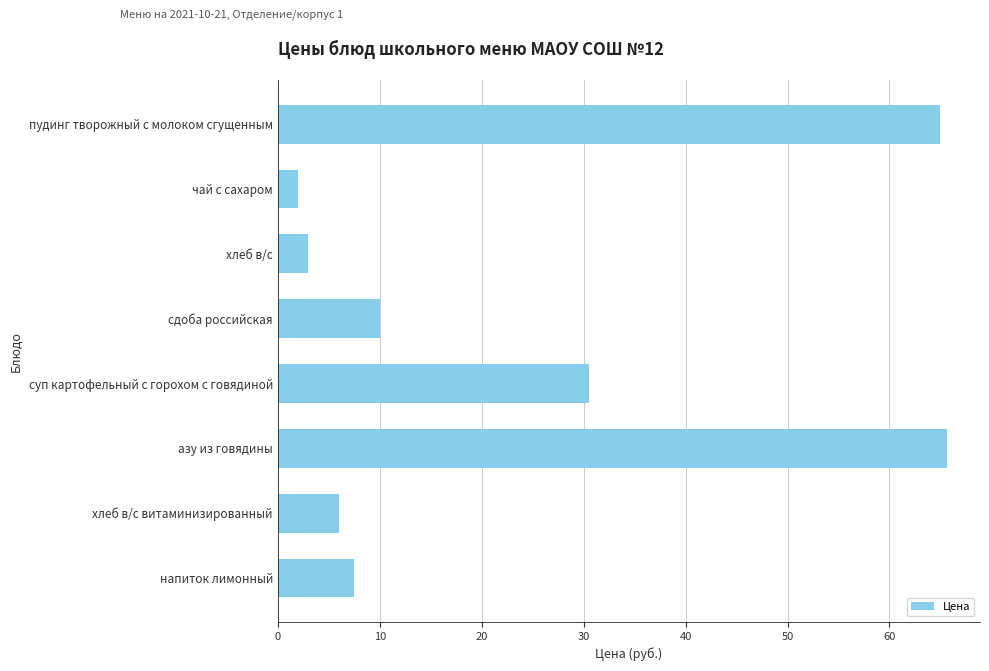

The value at хлеб в/с витаминизированный is 6.0. True or false?

True